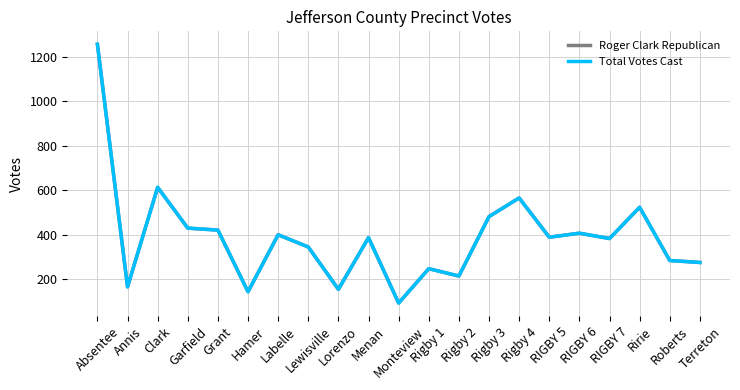

Which series has the widest spread of values?

Roger Clark Republican